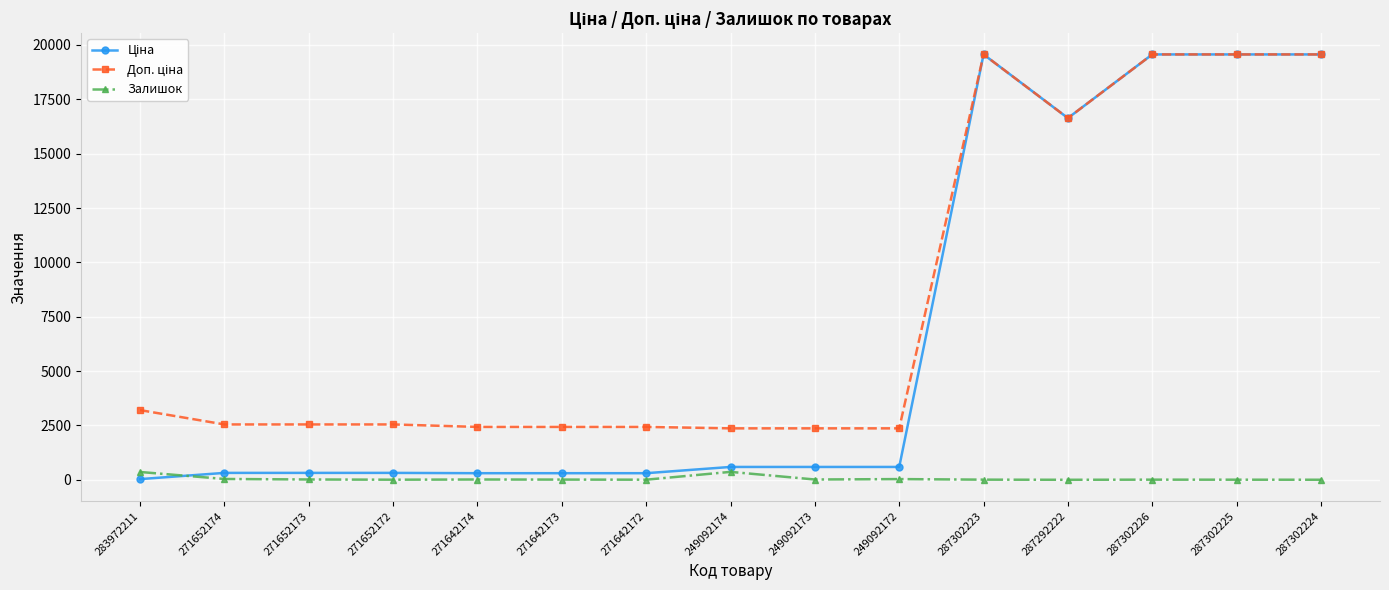

At how many categories does at least one series exceed 15628?

5